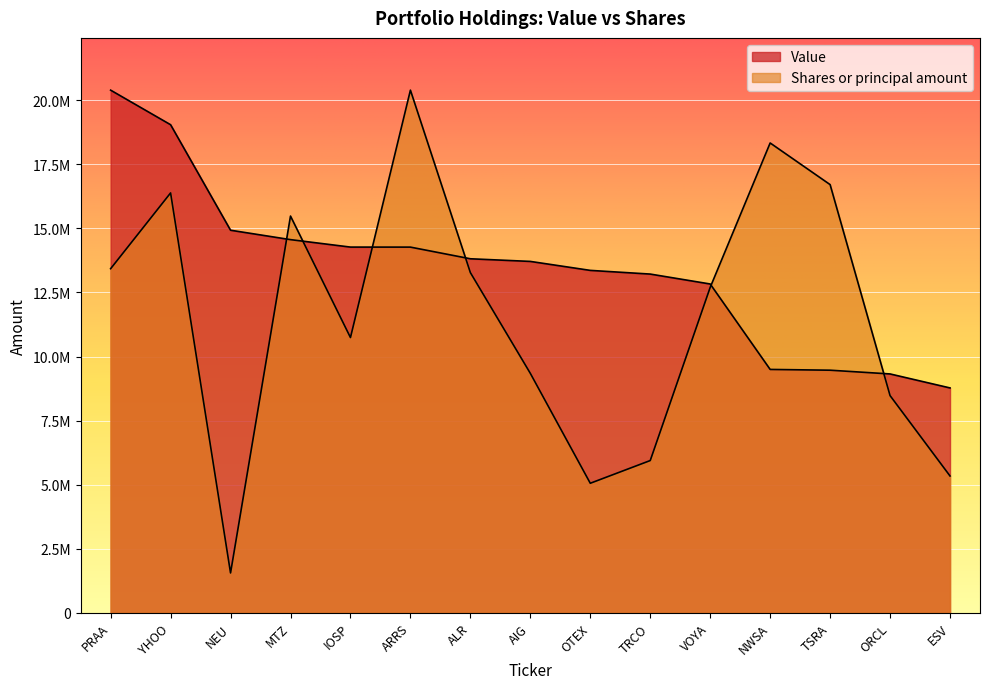

What is the total value across all series at AIG?

23054177.0